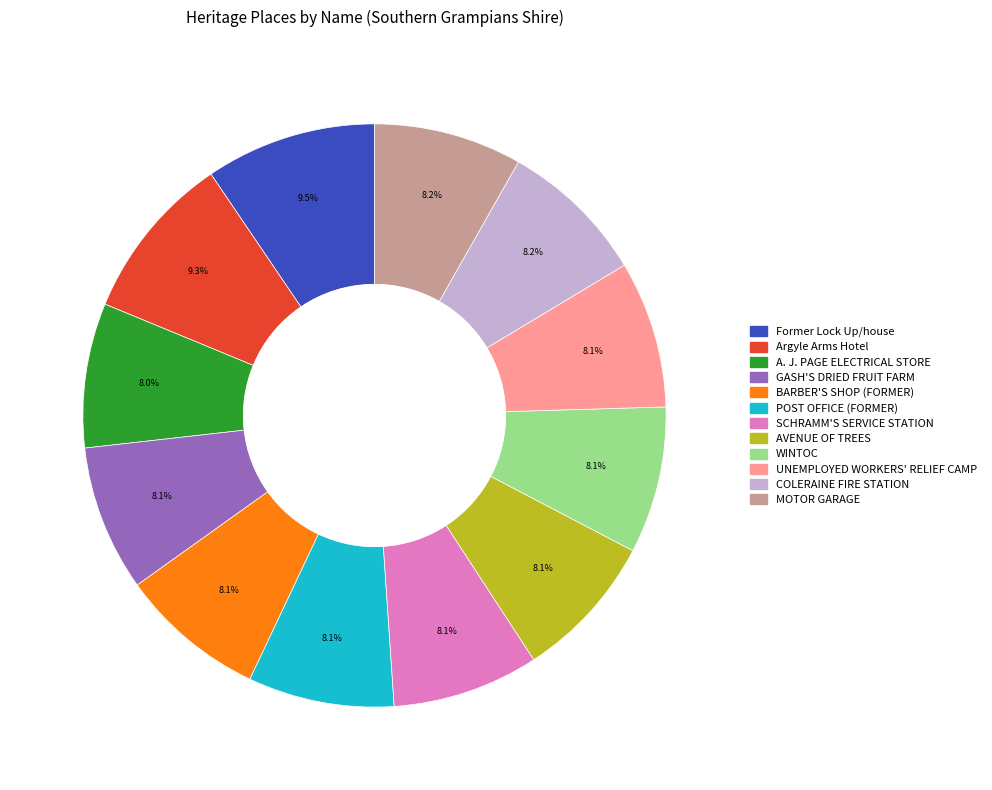

What percentage is the GASH'S DRIED FRUIT FARM slice, to the nearest percent?

8%